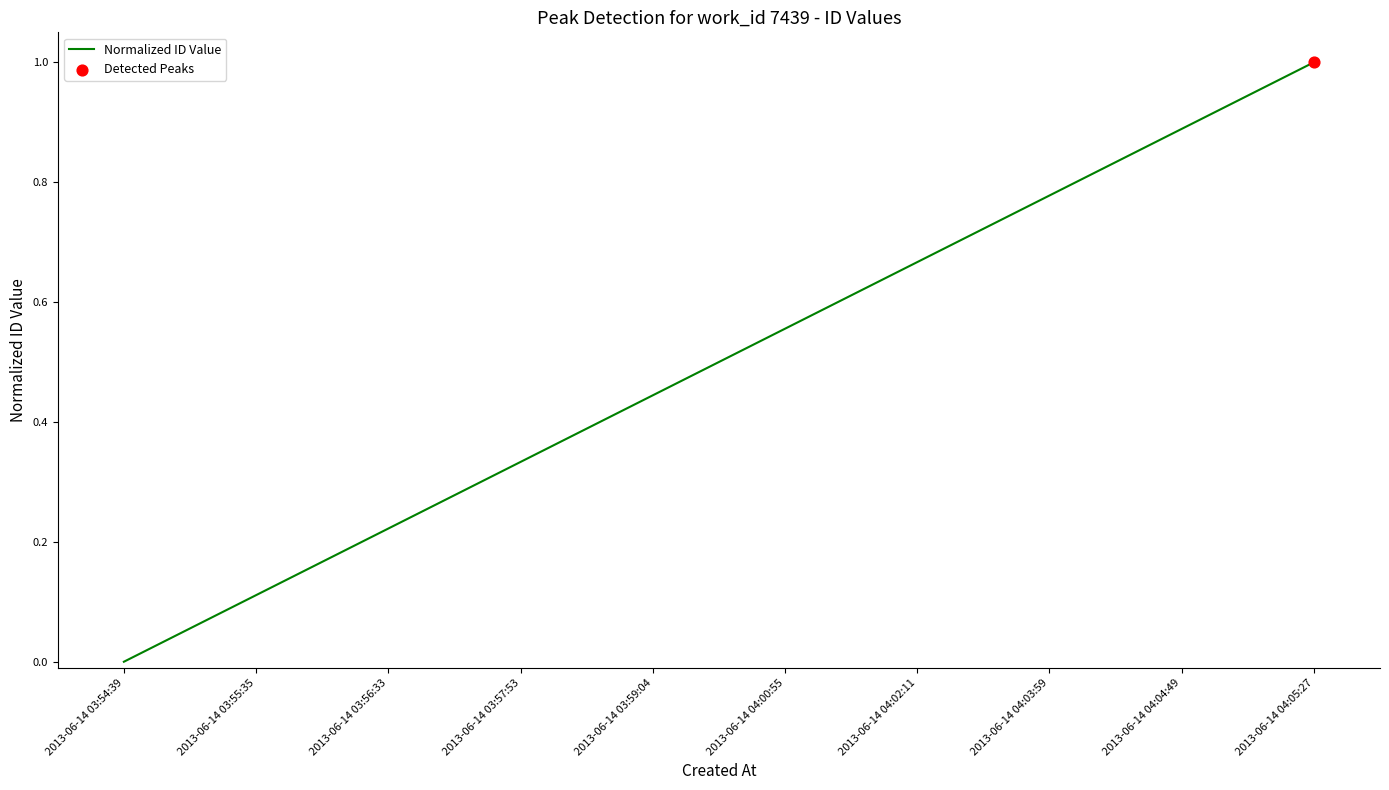

What is the change in value from 2013-06-14 03:57:53 to 2013-06-14 04:04:49?

+0.6